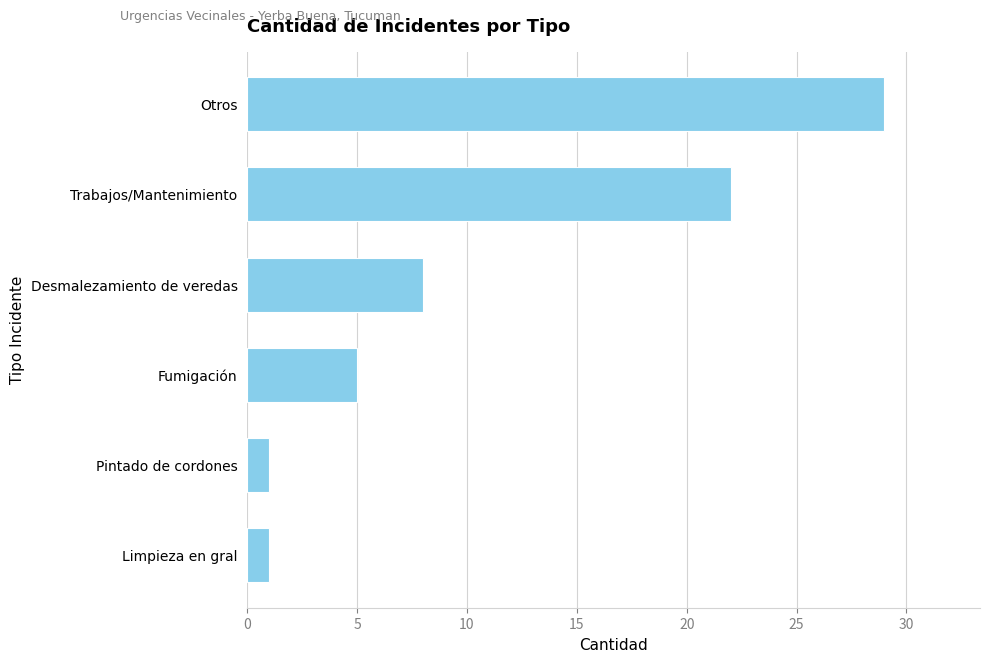

What is the ratio of the value at Desmalezamiento de veredas to the value at Pintado de cordones?

8.0